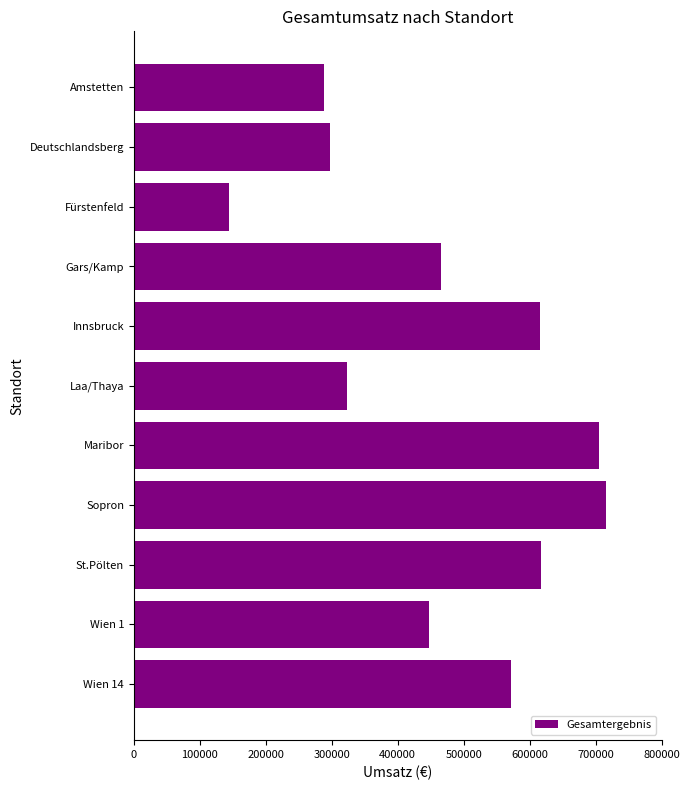

Count the number of values greater than 465080.

6